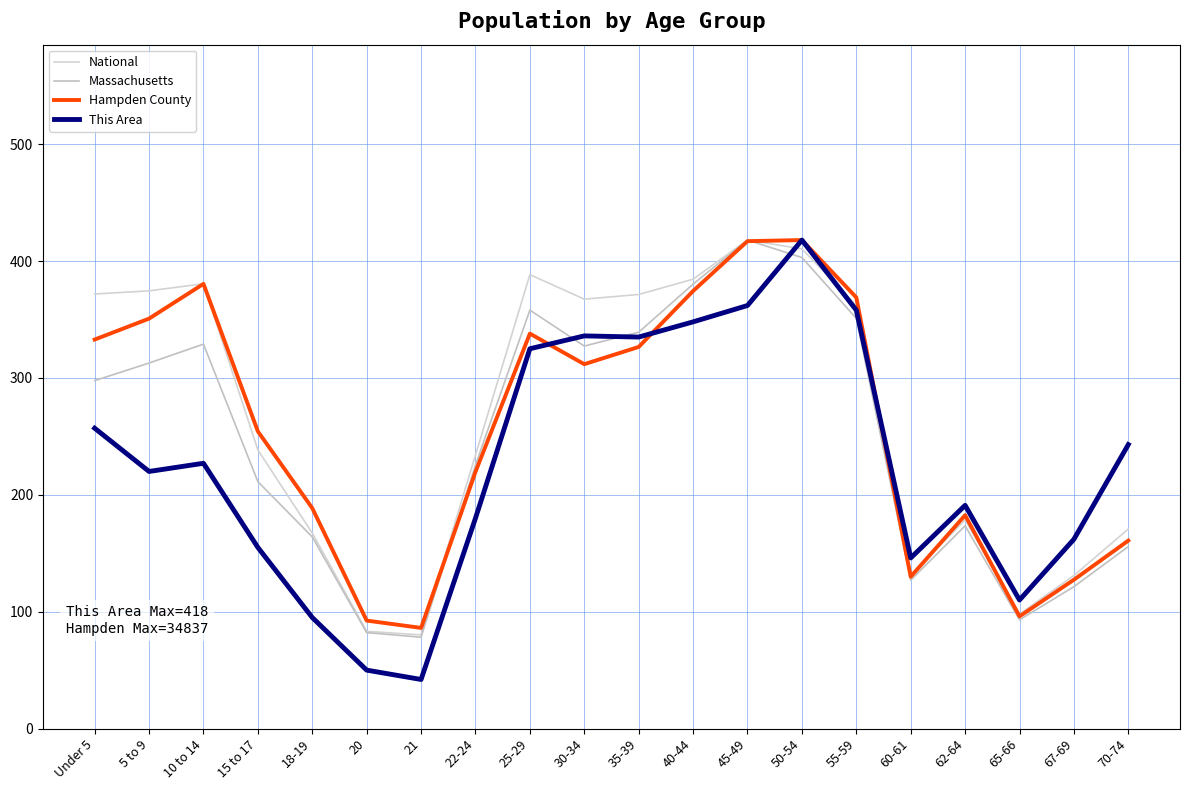

Reading right to left, extract all data points from this chart.

National: 70-74=170.8	67-69=131.0	65-66=97.9	62-64=178.6	60-61=130.9	55-59=362.0	50-54=410.4	45-49=418.0	40-44=384.5	35-39=371.4	30-34=367.4	25-29=388.4	22-24=234.0	21=80.2	20=83.2	18-19=167.2	15 to 17=238.5	10 to 14=380.6	5 to 9=374.6	Under 5=371.8
Massachusetts: 70-74=155.7	67-69=121.4	65-66=93.1	62-64=173.5	60-61=127.0	55-59=351.0	50-54=403.1	45-49=418.0	40-44=380.3	35-39=339.1	30-34=327.3	25-29=358.1	22-24=225.5	21=78.2	20=82.1	18-19=164.0	15 to 17=211.3	10 to 14=328.9	5 to 9=312.8	Under 5=297.7
Hampden County: 70-74=160.9	67-69=127.4	65-66=96.0	62-64=182.5	60-61=130.0	55-59=368.9	50-54=418.0	45-49=417.1	40-44=374.4	35-39=326.5	30-34=311.8	25-29=337.9	22-24=219.6	21=86.1	20=92.4	18-19=188.6	15 to 17=254.3	10 to 14=380.5	5 to 9=350.8	Under 5=332.9
This Area: 70-74=243.0	67-69=162.0	65-66=110.0	62-64=191.0	60-61=146.0	55-59=358.0	50-54=418.0	45-49=362.0	40-44=348.0	35-39=335.0	30-34=336.0	25-29=325.0	22-24=180.0	21=42.0	20=50.0	18-19=95.0	15 to 17=155.0	10 to 14=227.0	5 to 9=220.0	Under 5=257.0